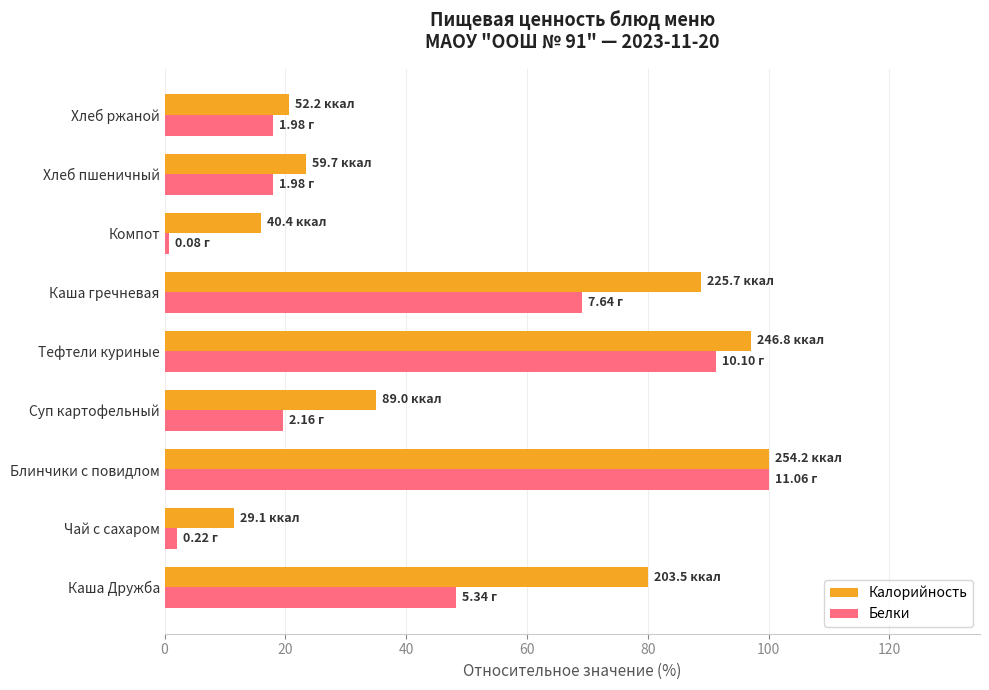

Where is Калорийность nearest to the value 55?

Суп картофельный